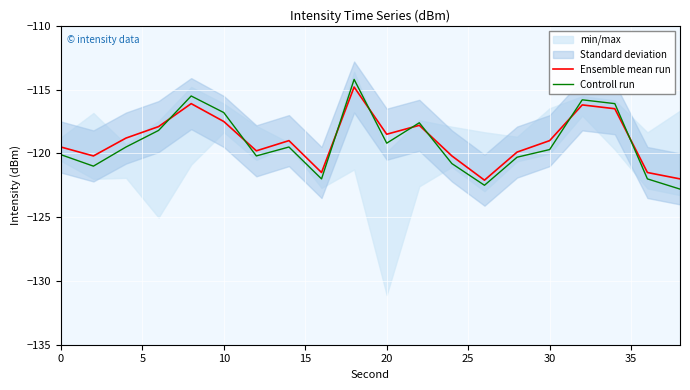

What is the maximum value for Controll run?

-114.2